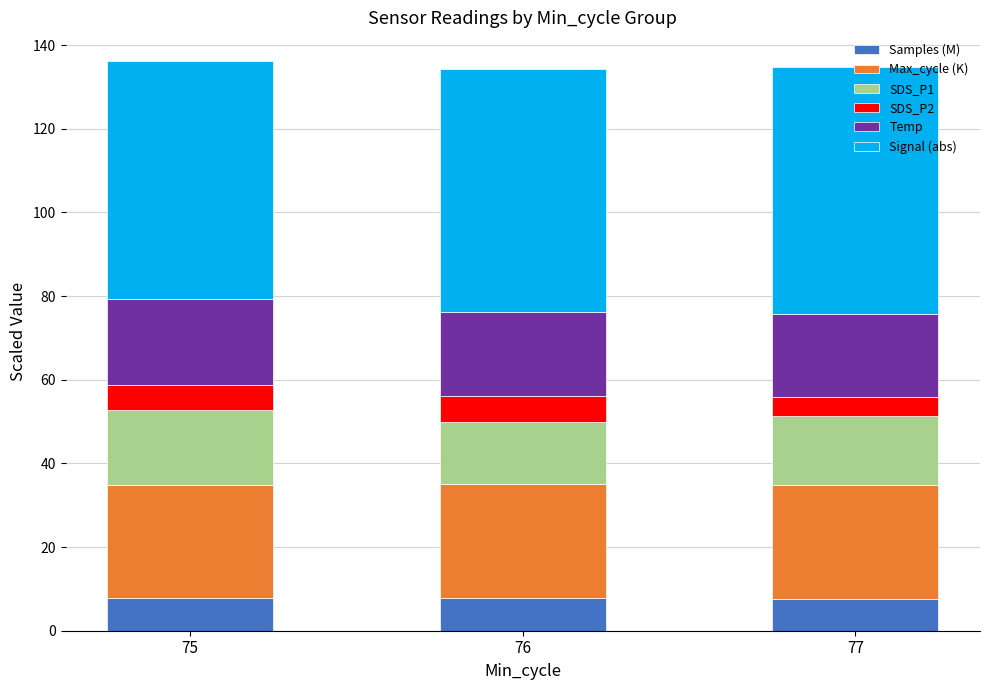

At how many categories does at least one series exceed 55?

3